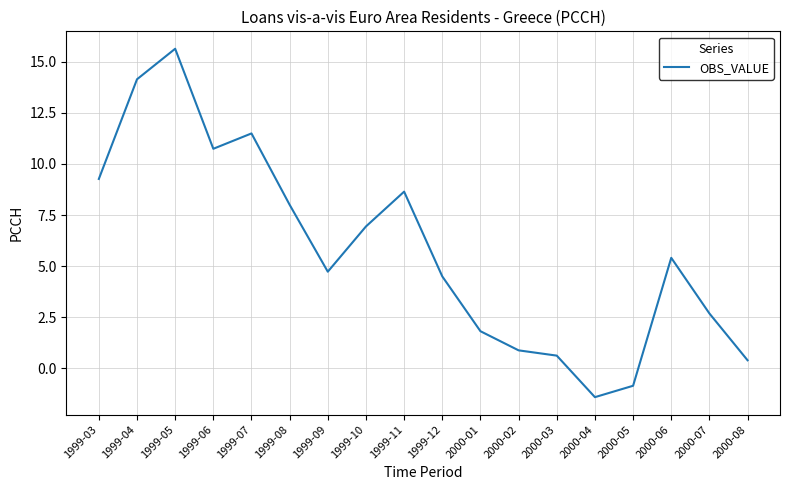

What position from the right is 2000-04?

5